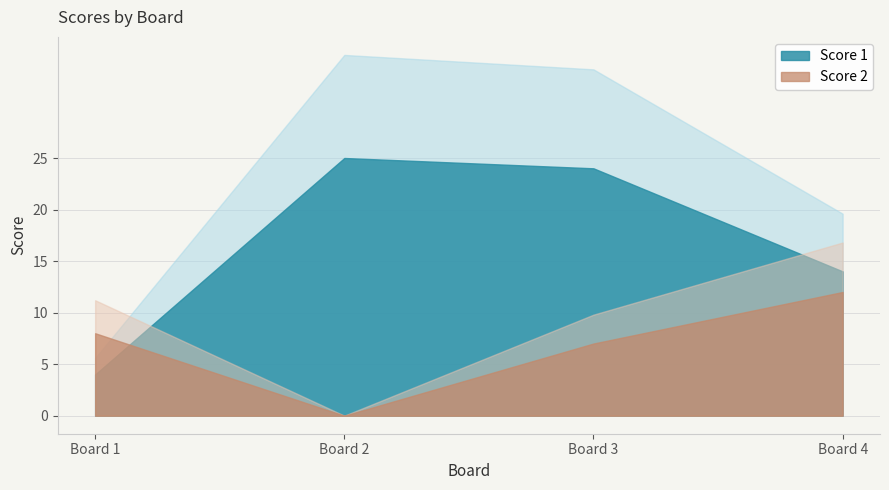

At which category is the sum across all series the highest?

3